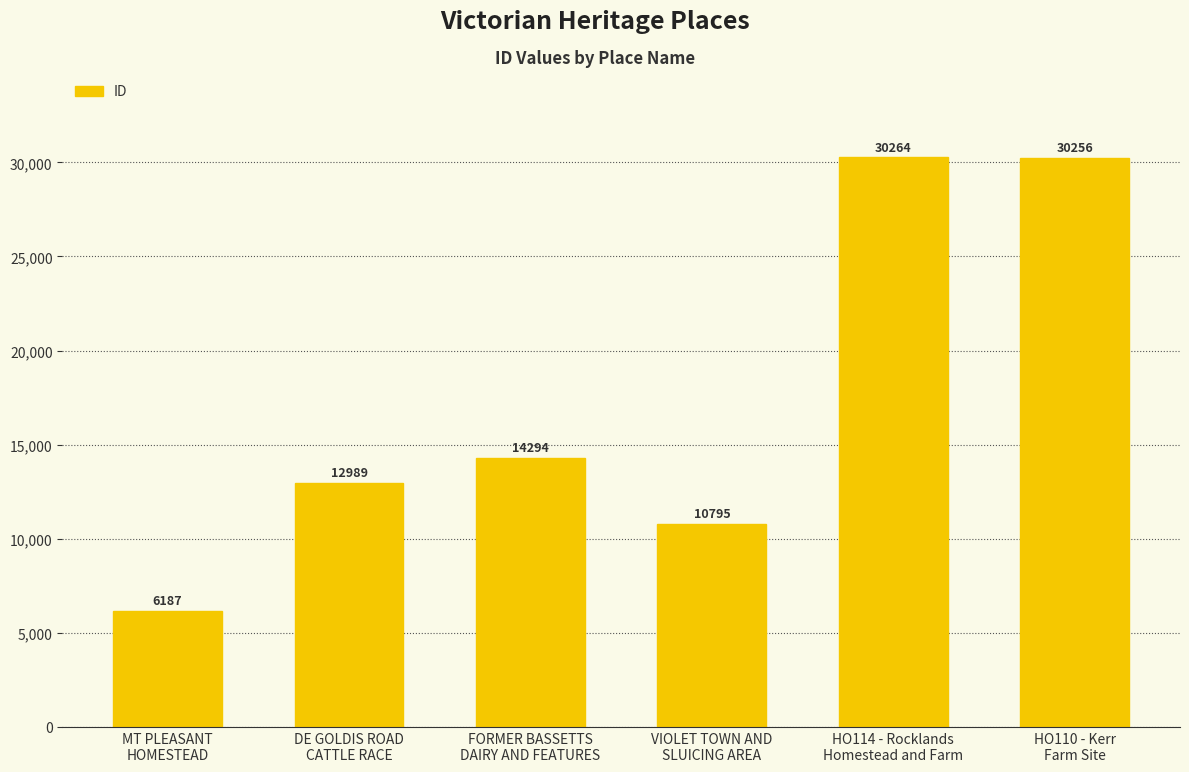

What is the average value?

17464